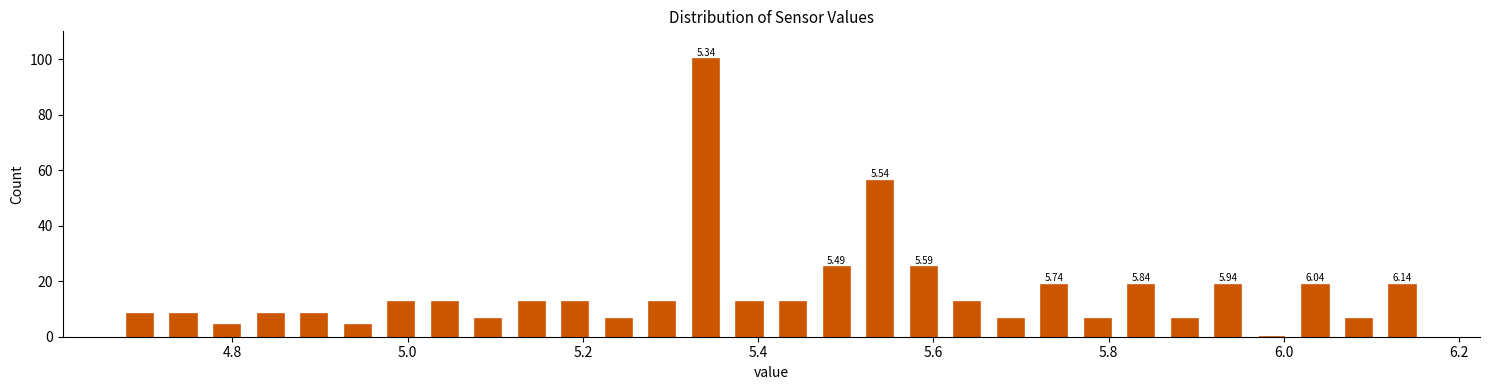

Around what value on the x-axis is the tallest bar? Give the approximate position of its centre, as read against the axis.

5.34